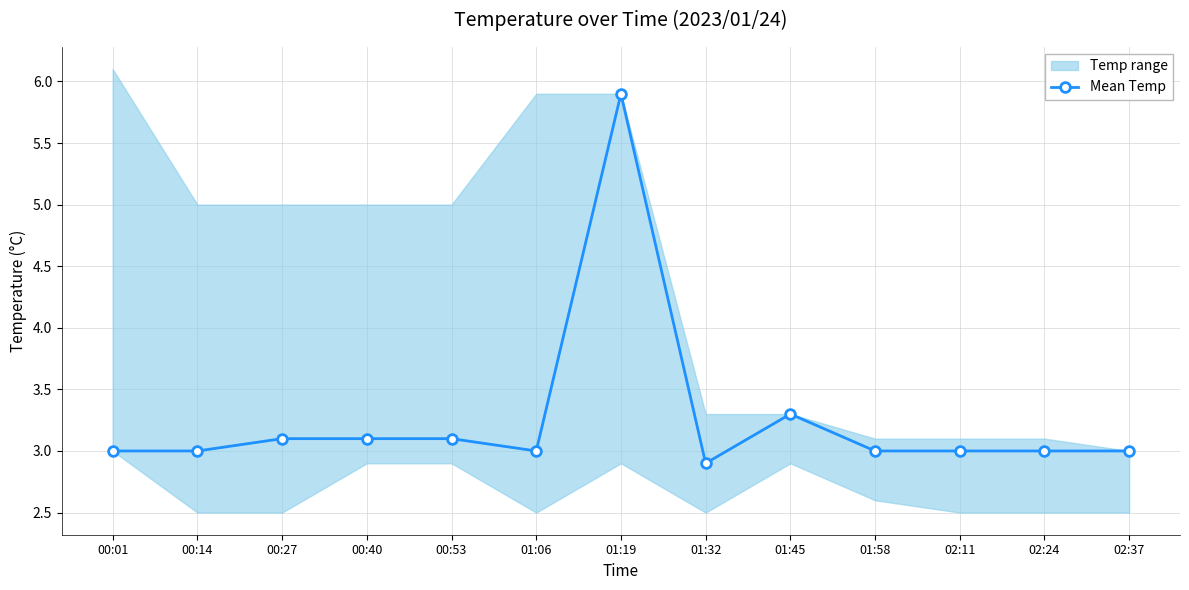

At which label is the value closest to 4?

01:45